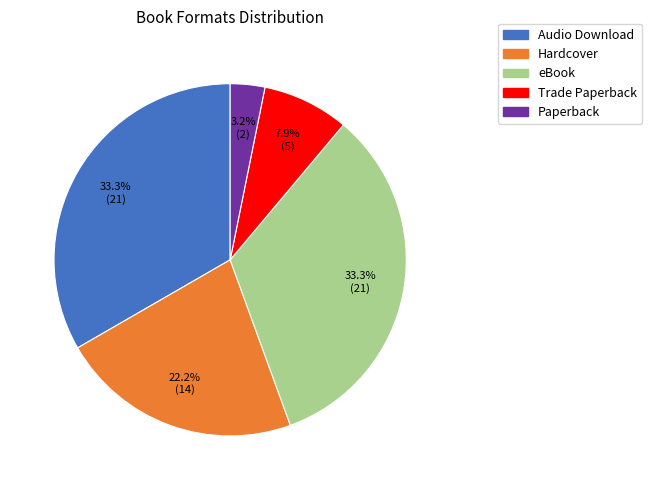

Is it true that eBook is 28% of the pie?

False